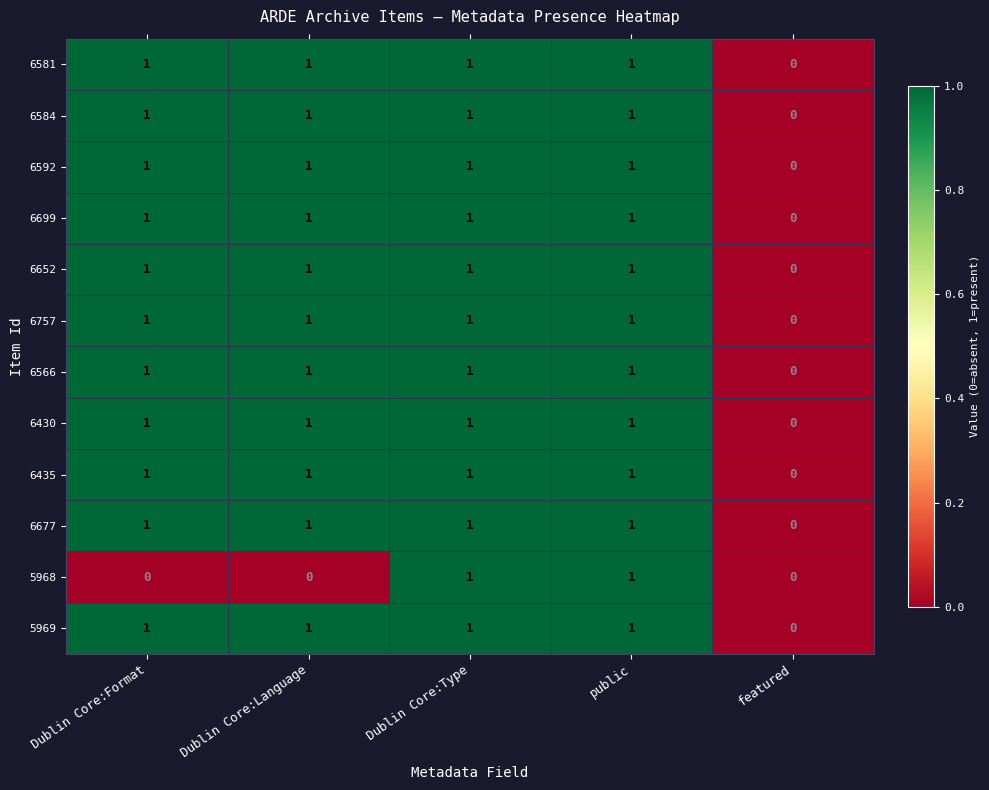

The 6677 series shows 1 at public. True or false?

True